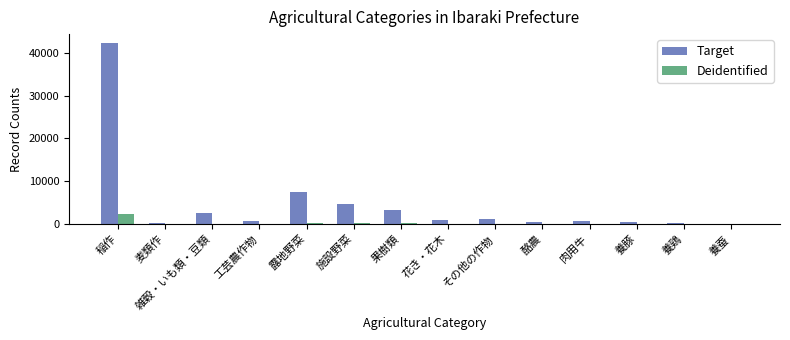

Is it true that Target equals 1035 at その他の作物?

True